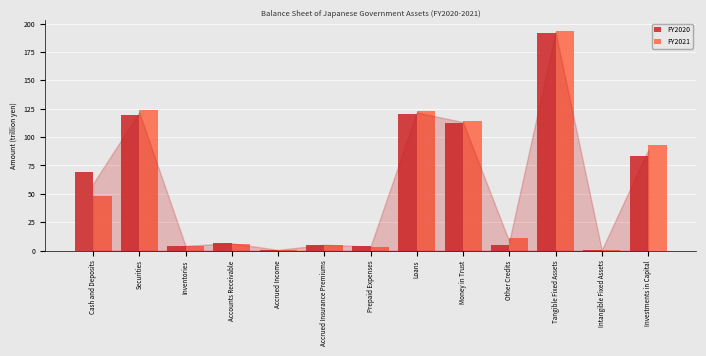

Between Money in Trust and Investments in Capital, which series saw the biggest shift?

FY2020